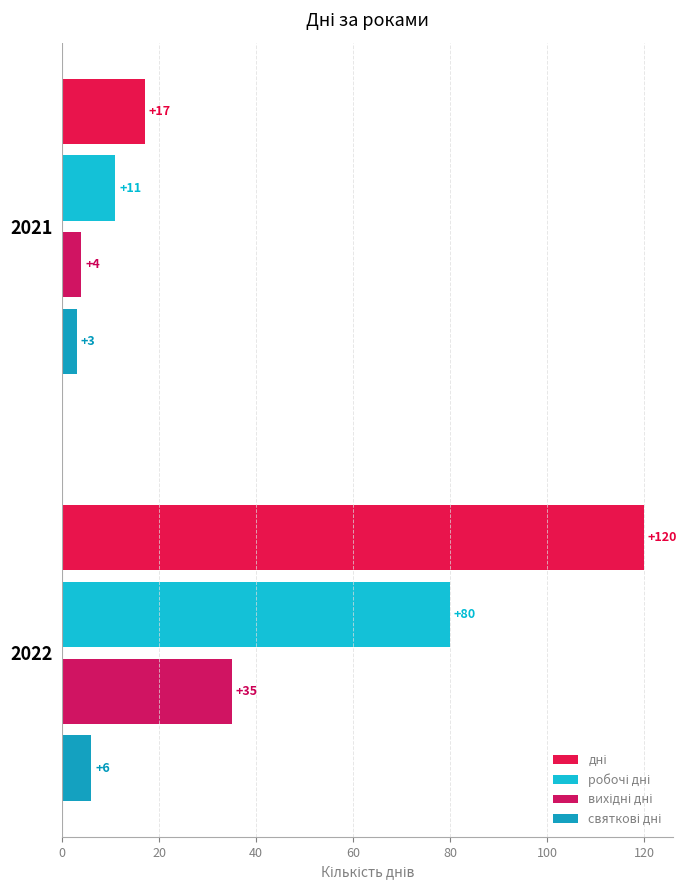

How many categories are shown in the chart?

2